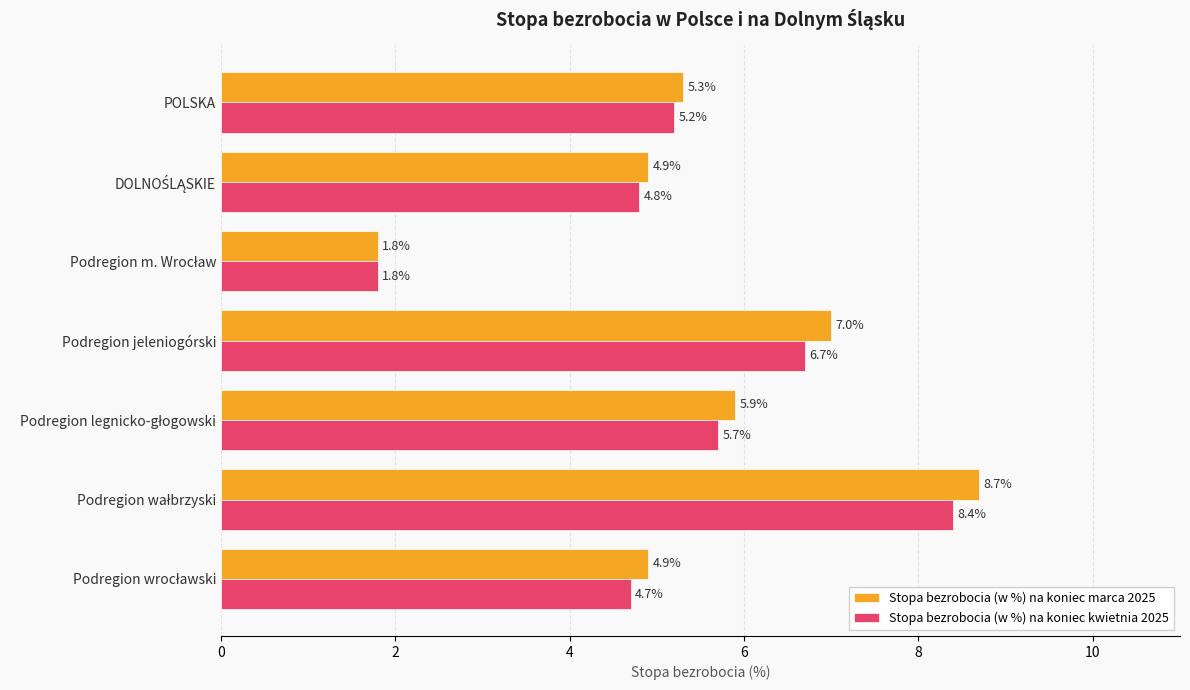

Is it true that Stopa bezrobocia (w %) na koniec kwietnia 2025 equals 6.7 at Podregion jeleniogórski?

True